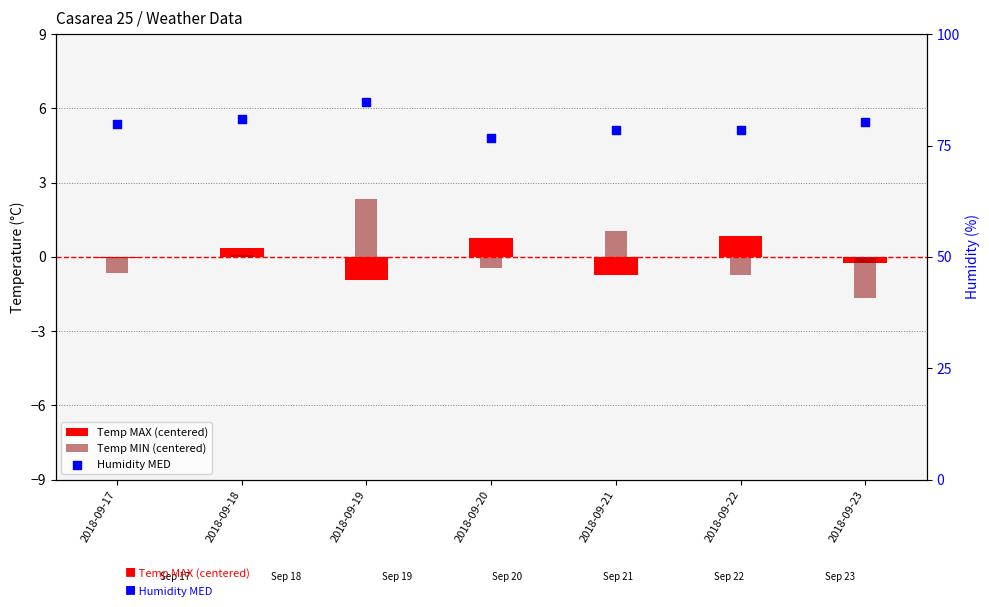

Which series has the largest Y range (max minus min)?

Humidity MED